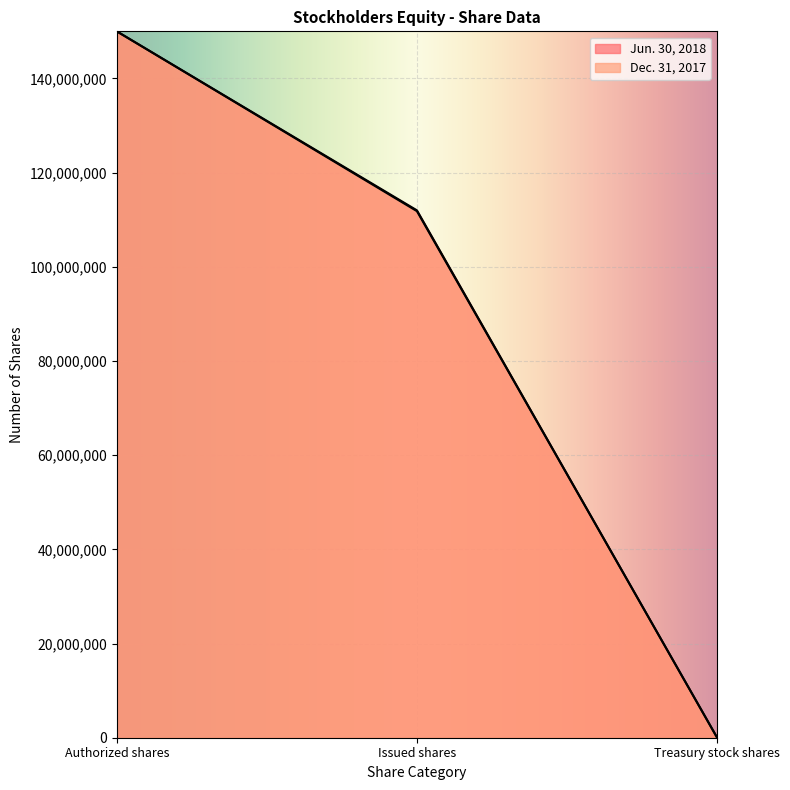

Reading left to right, extract all data points from this chart.

Jun. 30, 2018: 150000000	111990222	17633
Dec. 31, 2017: 150000000	111816170	64463